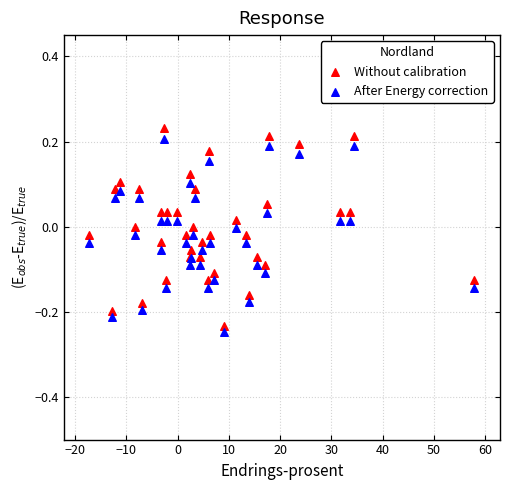

Which series has the widest spread of Y values?

Without calibration